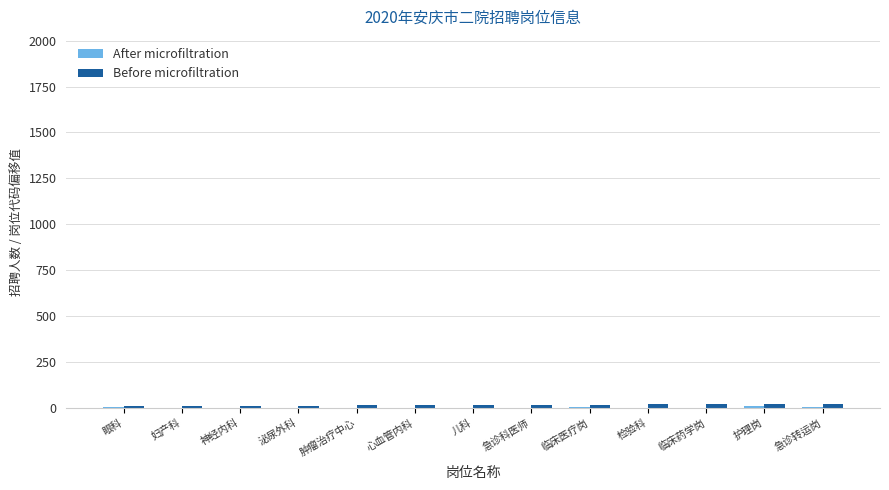

How many data points does each series have?

13